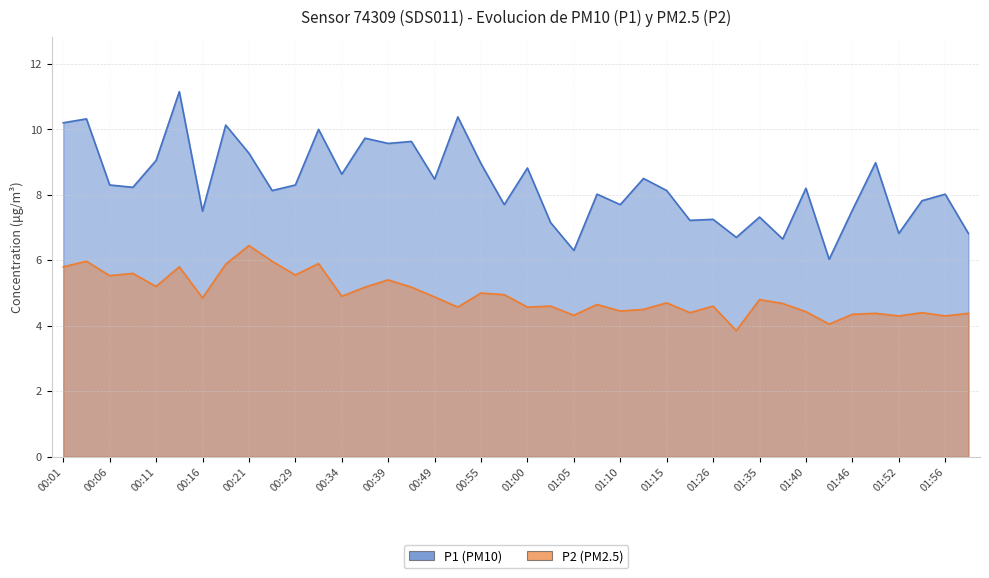

What is the smallest value displayed?

3.9